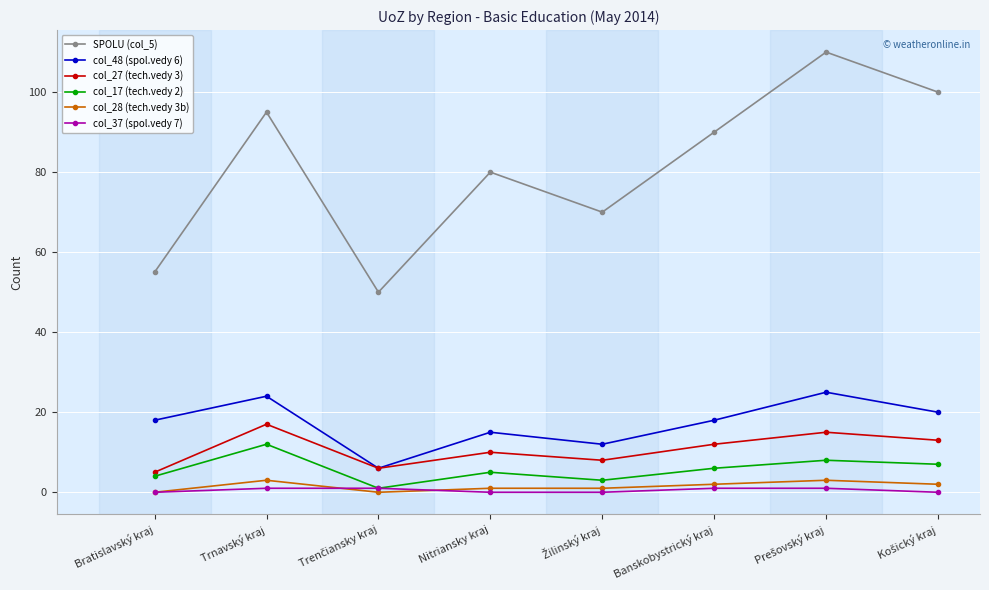

True or false: col_28 (tech.vedy 3b) and col_27 (tech.vedy 3) cross at least once.

False